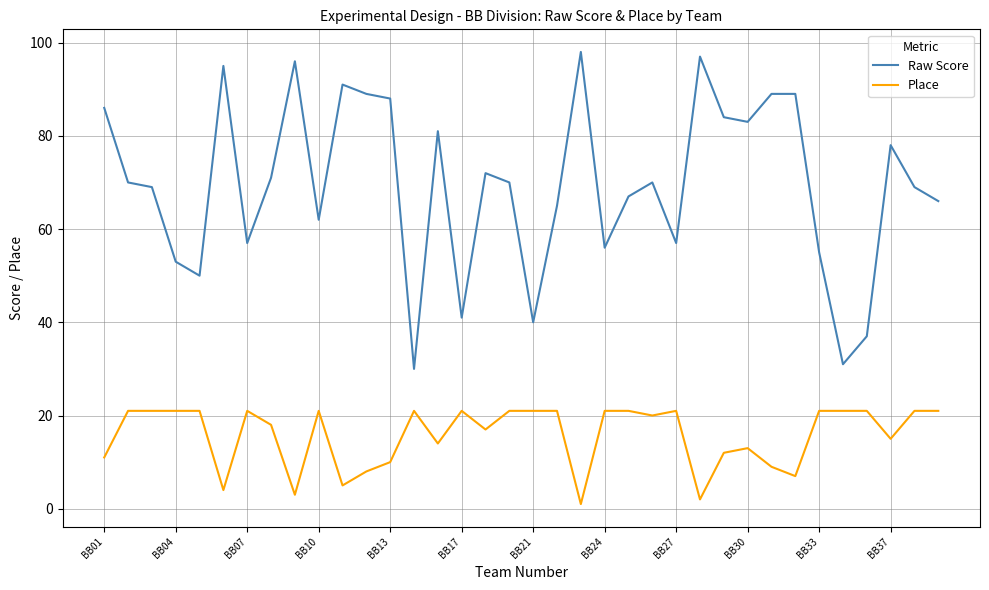

At how many categories does at least one series exceed 3?

36